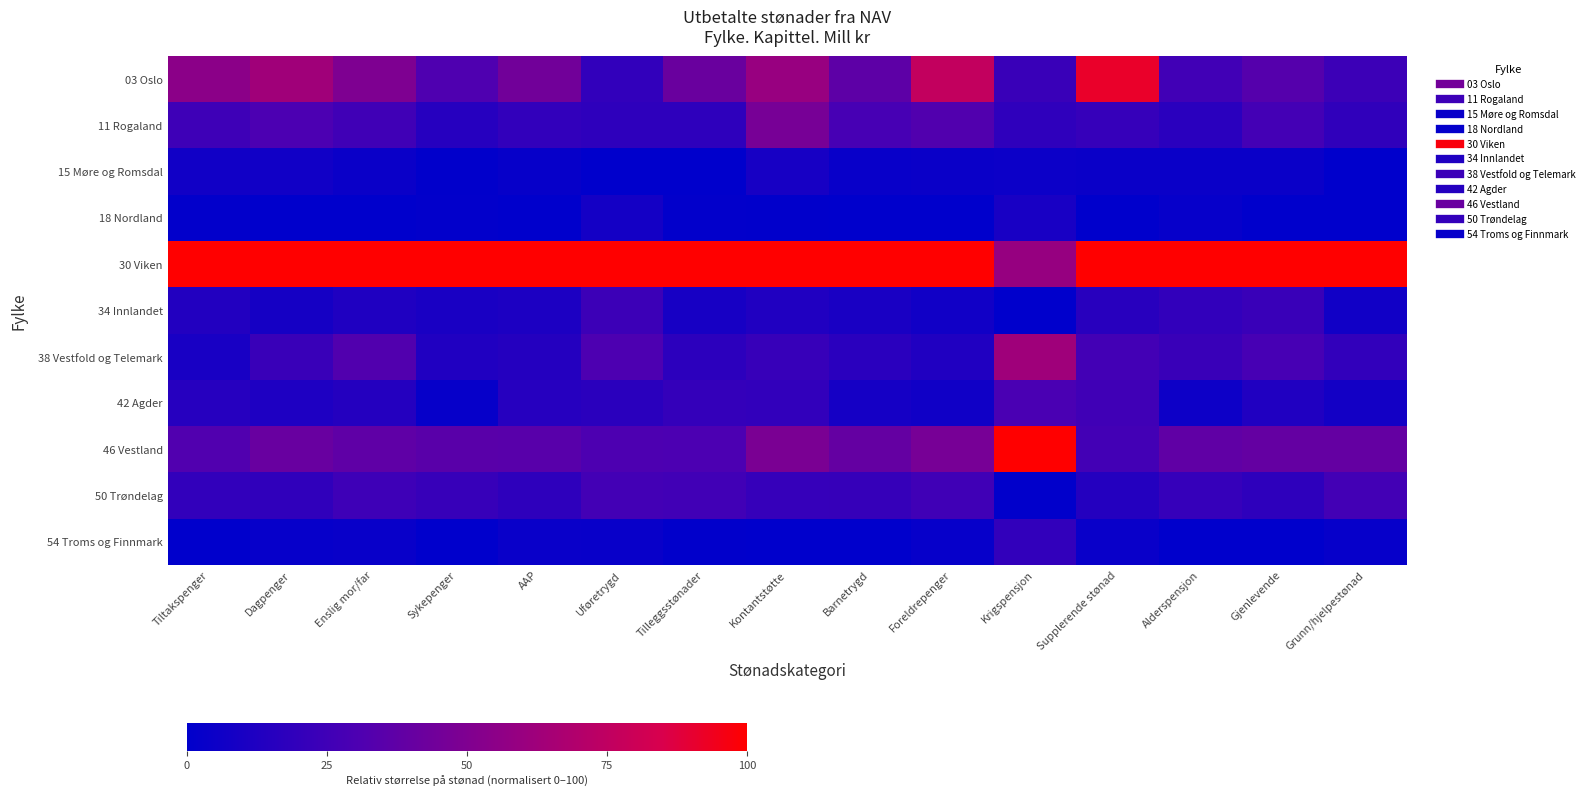

At how many categories does at least one series exceed 10?

15